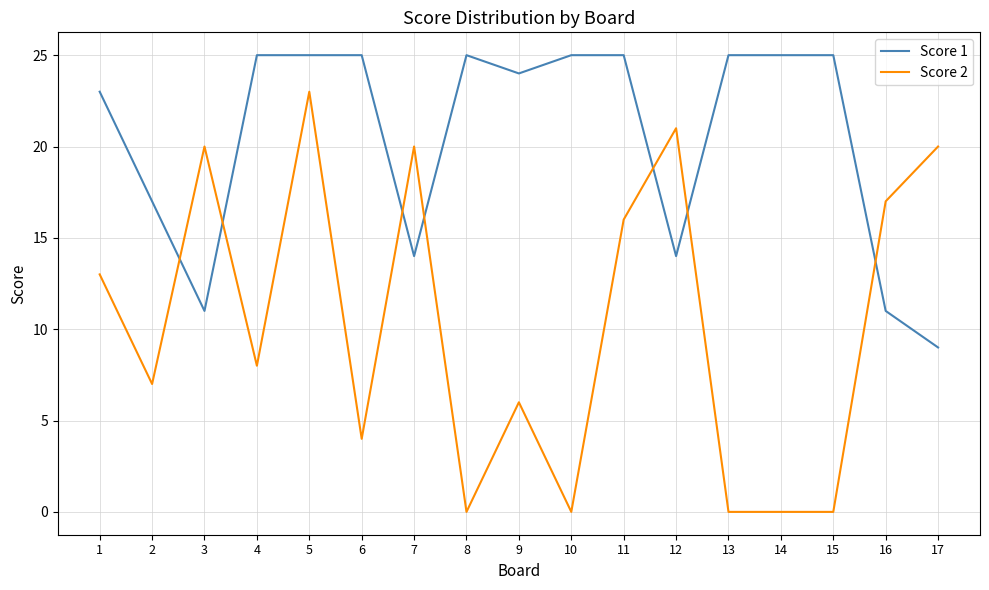

At which category is the sum across all series the highest?

5